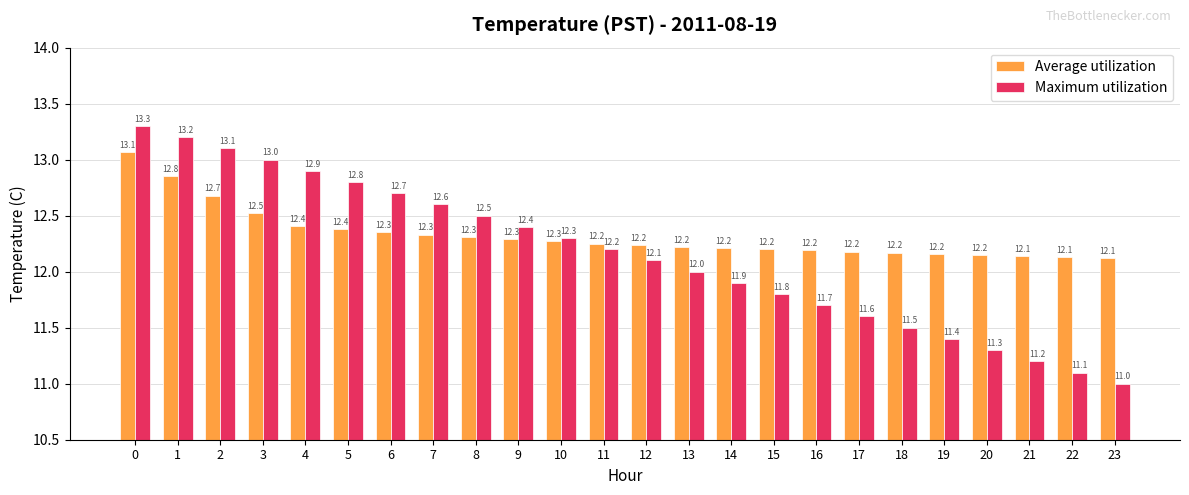

What is the total value across all series at 7?

24.9